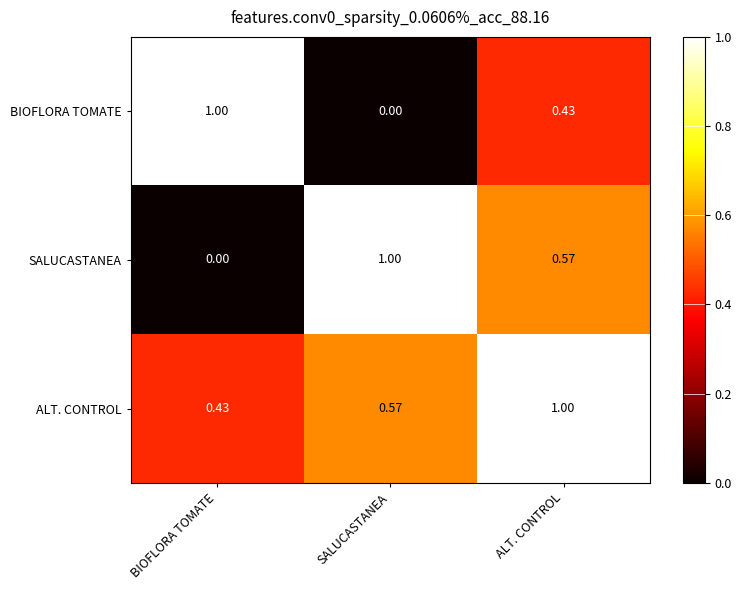

Which category has the lowest value in the BIOFLORA TOMATE series?

SALUCASTANEA